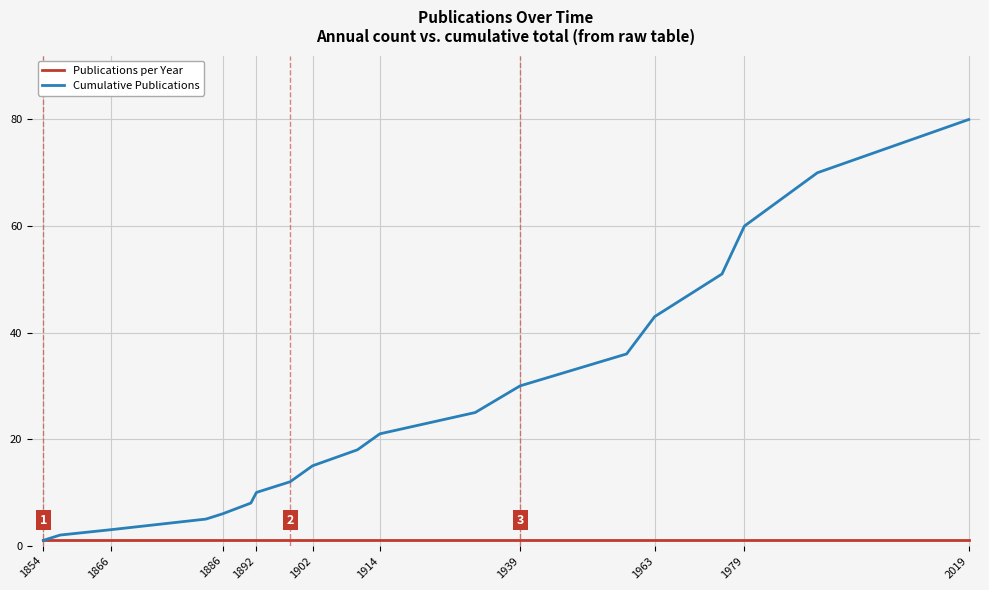

List the series in order of their peak value, highest first.

Cumulative Publications, Publications per Year